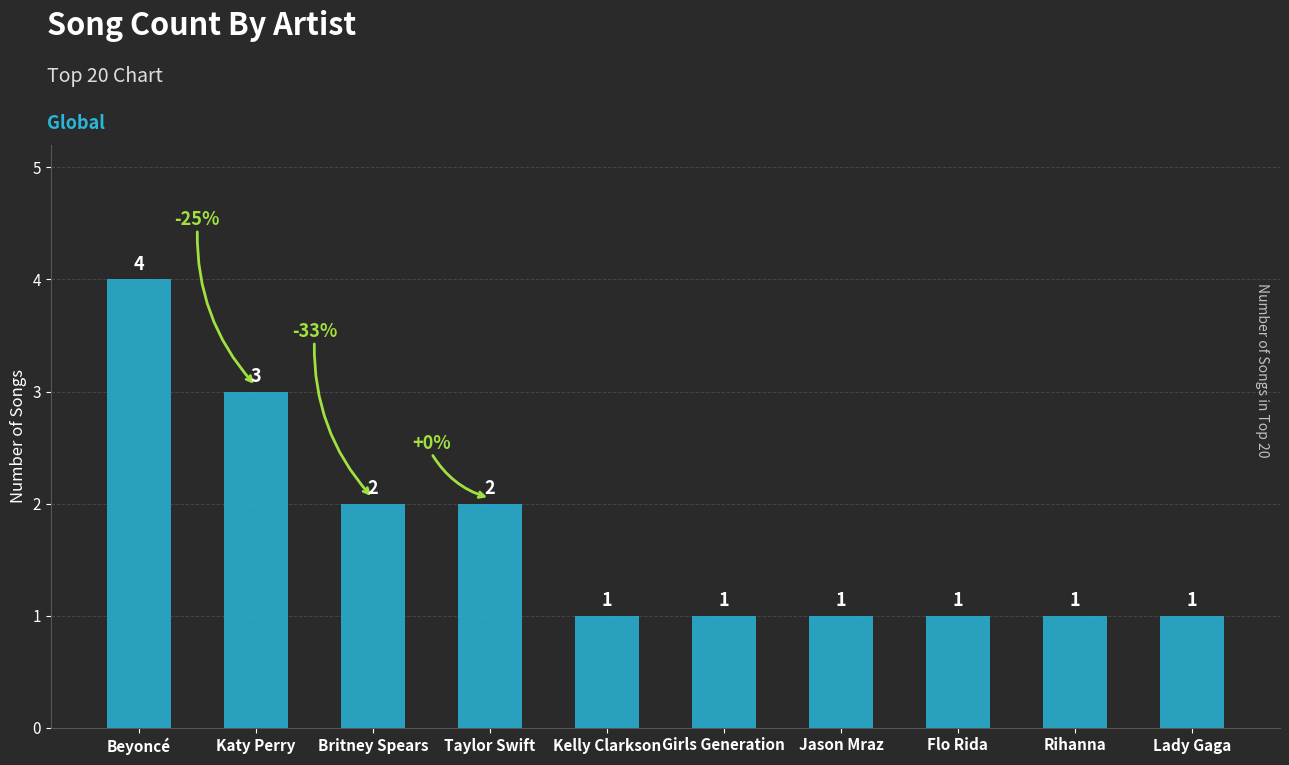

Reading right to left, what are all the values shown in this chart?

Lady Gaga=1	Rihanna=1	Flo Rida=1	Jason Mraz=1	Girls Generation=1	Kelly Clarkson=1	Taylor Swift=2	Britney Spears=2	Katy Perry=3	Beyoncé=4